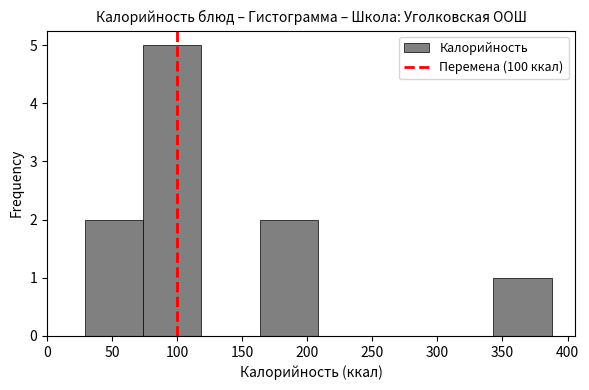

Reading left to right, transcribe this chart: for each bar, give the range it covers on the x-axis and its height. Neither the bar edges nor the heights are printed on the chart, so give them approximately, as read against the axes.

30 to 75: 2
75 to 120: 5
120 to 165: 0
165 to 210: 2
210 to 255: 0
255 to 300: 0
300 to 345: 0
345 to 390: 1